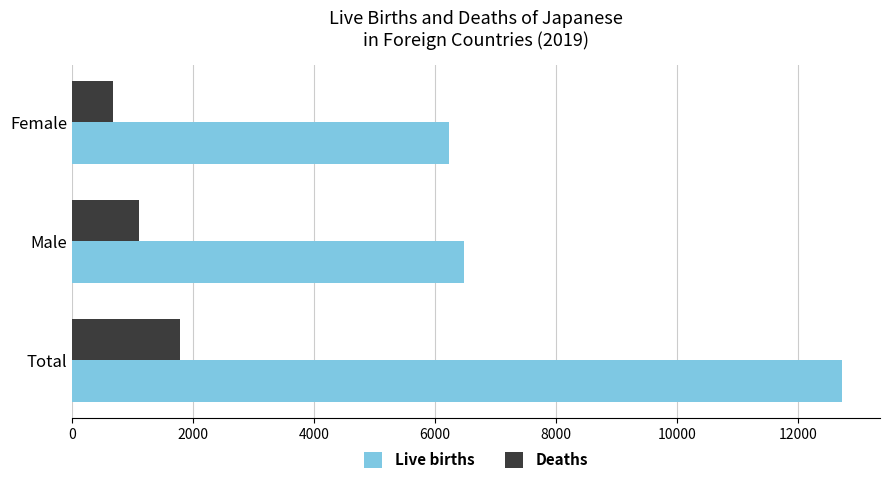

Where is Deaths nearest to the value 1237?

Male